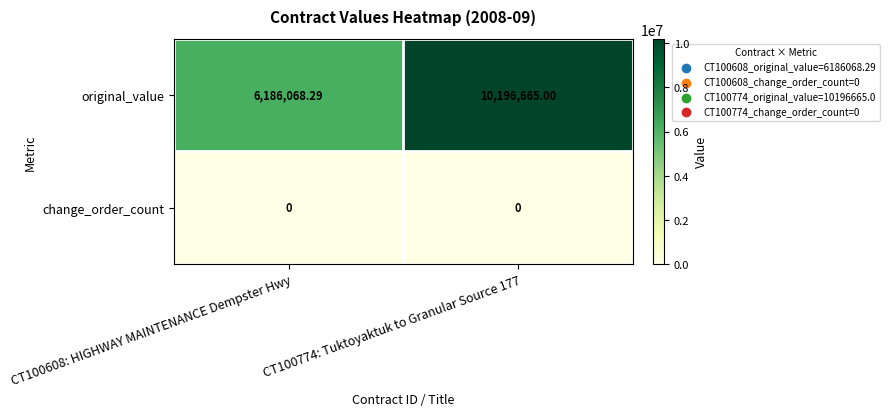

At how many categories does at least one series exceed 9357969?

1